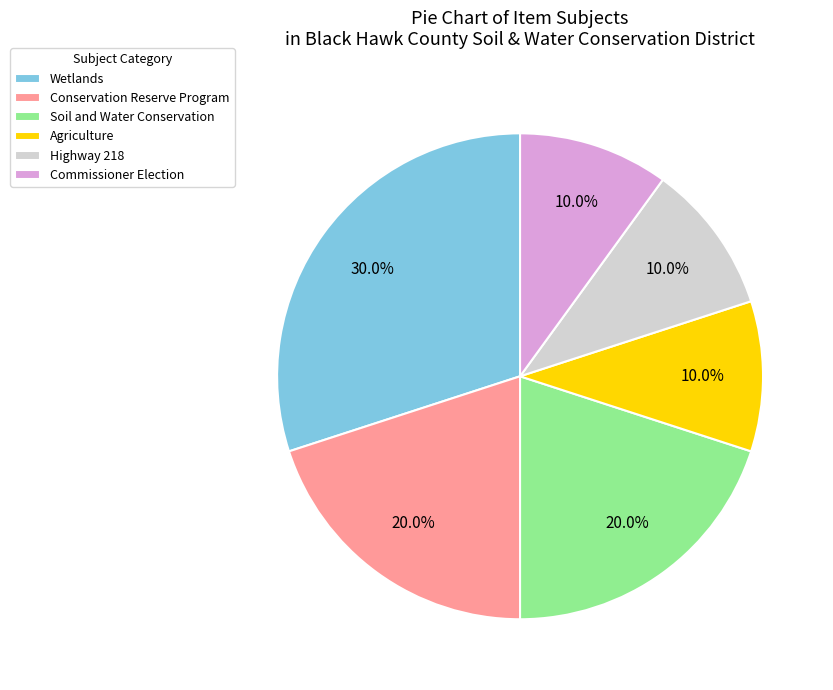

True or false: Highway 218 accounts for 10% of the total.

True